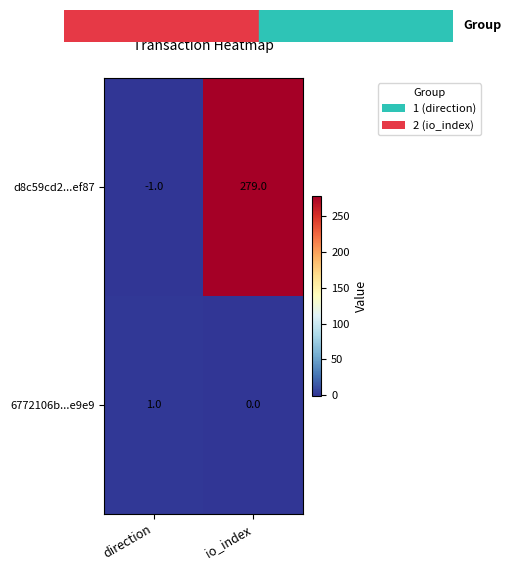

What is the difference between the d8c59cd2...ef87 values at io_index and direction?

280